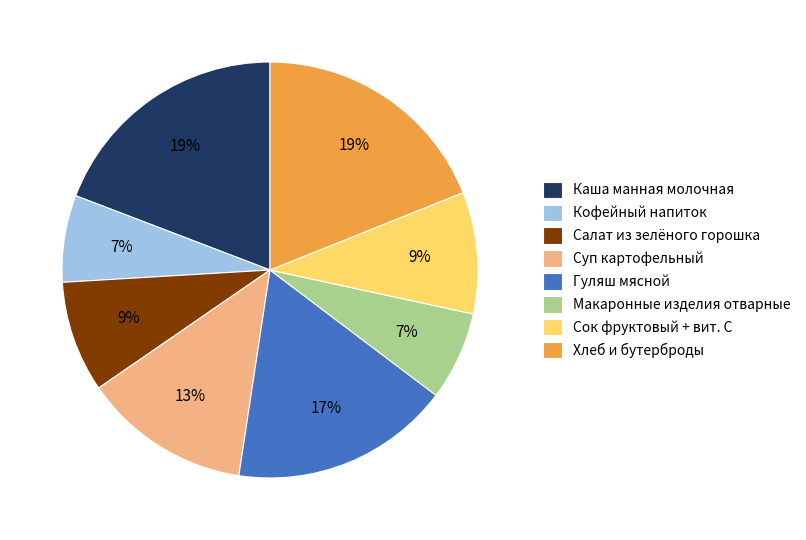

To the nearest percent, what portion does Каша манная молочная represent?

19%